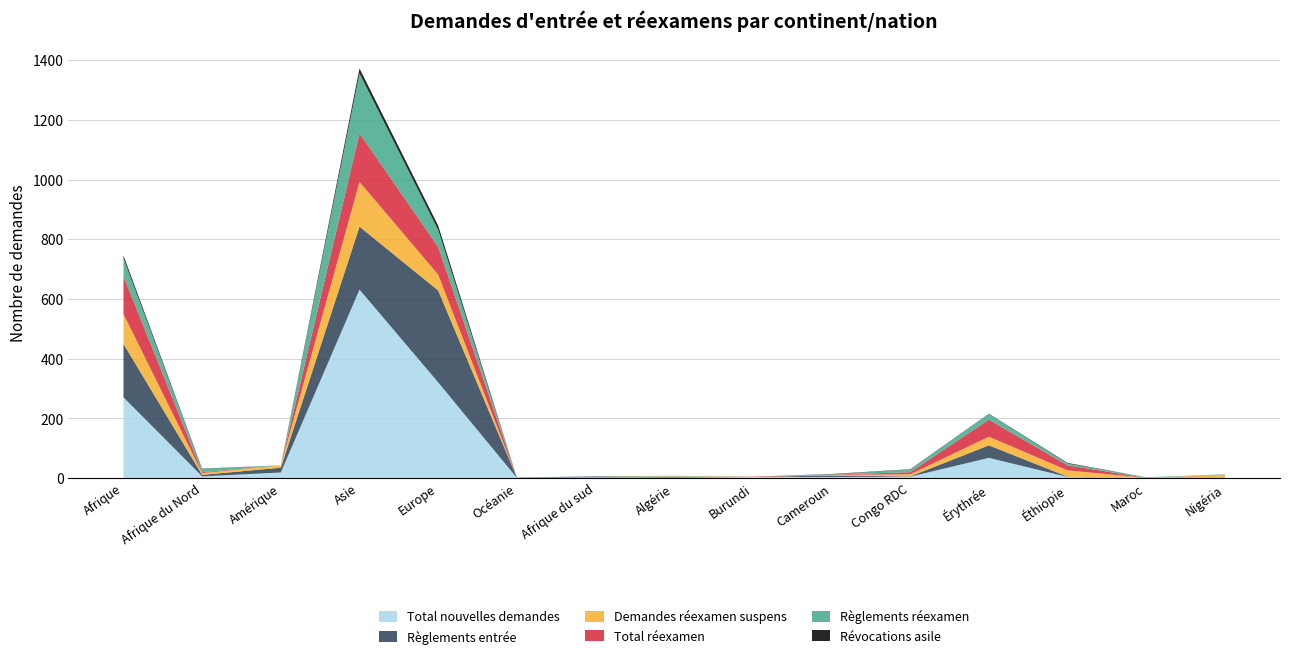

Reading left to right, list all the values displayed in this chart.

Total nouvelles demandes: Afrique=271	Afrique du Nord=6	Amérique=19	Asie=632	Europe=321	Océanie=1	Afrique du sud=3	Algérie=2	Burundi=4	Cameroun=4	Congo RDC=5	Érythrée=68	Éthiopie=4	Maroc=1	Nigéria=0
Règlements entrée: Afrique=179	Afrique du Nord=5	Amérique=16	Asie=211	Europe=308	Océanie=1	Afrique du sud=3	Algérie=2	Burundi=0	Cameroun=5	Congo RDC=1	Érythrée=42	Éthiopie=1	Maroc=0	Nigéria=0
Demandes réexamen suspens: Afrique=100	Afrique du Nord=6	Amérique=8	Asie=150	Europe=53	Océanie=0	Afrique du sud=0	Algérie=2	Burundi=0	Cameroun=2	Congo RDC=7	Érythrée=29	Éthiopie=21	Maroc=0	Nigéria=11
Total réexamen: Afrique=127	Afrique du Nord=3	Amérique=0	Asie=163	Europe=93	Océanie=0	Afrique du sud=0	Algérie=0	Burundi=1	Cameroun=1	Congo RDC=7	Érythrée=57	Éthiopie=17	Maroc=0	Nigéria=1
Règlements réexamen: Afrique=60	Afrique du Nord=11	Amérique=0	Asie=201	Europe=57	Océanie=0	Afrique du sud=0	Algérie=2	Burundi=0	Cameroun=1	Congo RDC=9	Érythrée=19	Éthiopie=6	Maroc=2	Nigéria=1
Révocations asile: Afrique=9	Afrique du Nord=1	Amérique=0	Asie=16	Europe=14	Océanie=0	Afrique du sud=0	Algérie=0	Burundi=0	Cameroun=1	Congo RDC=1	Érythrée=1	Éthiopie=2	Maroc=0	Nigéria=0